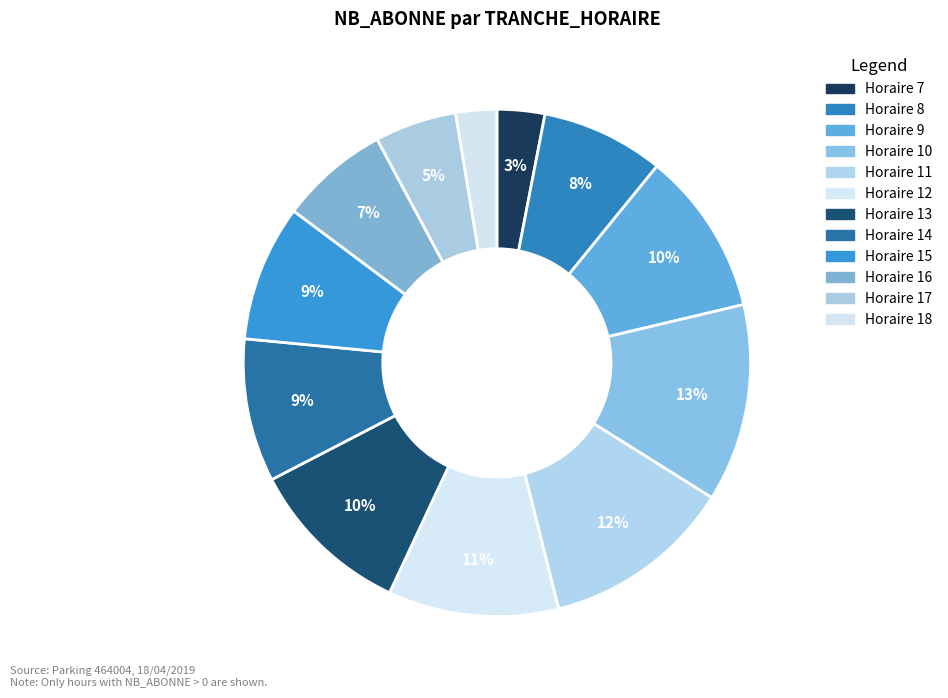

Count the number of slices in the pie.

12